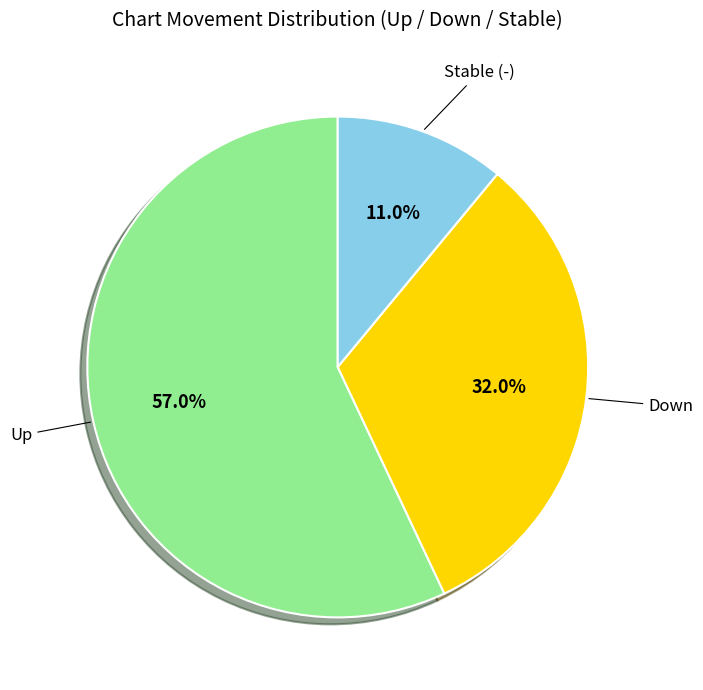

Is there any slice that represents more than half of the pie?

Yes